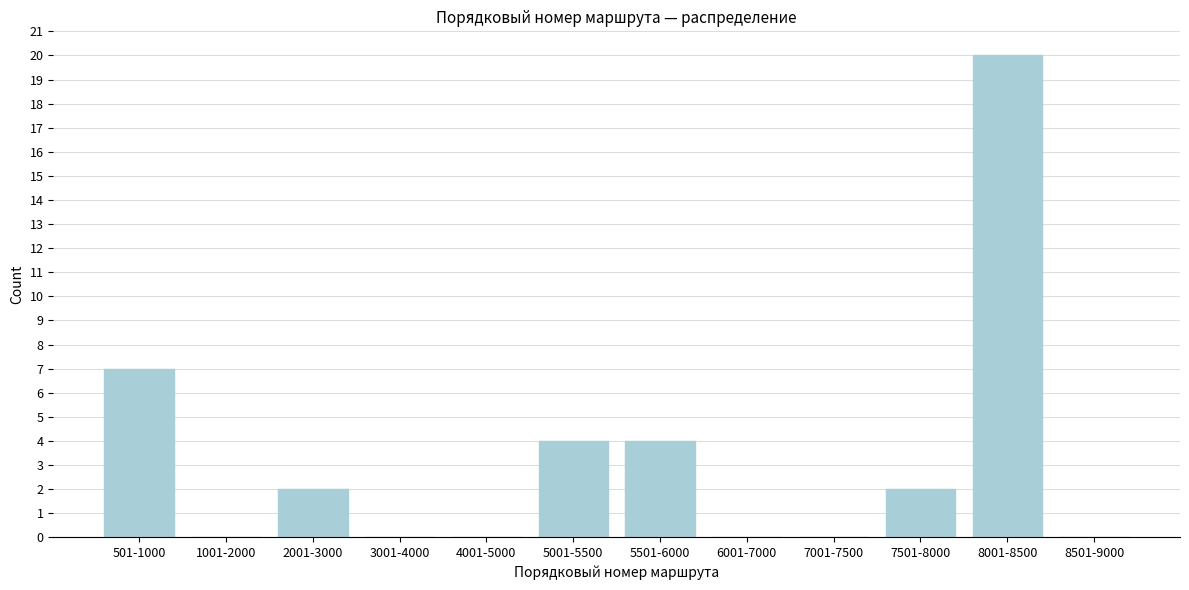

Reading left to right, extract all data points from this chart.

501-1000=7	1001-2000=0	2001-3000=2	3001-4000=0	4001-5000=0	5001-5500=4	5501-6000=4	6001-7000=0	7001-7500=0	7501-8000=2	8001-8500=20	8501-9000=0